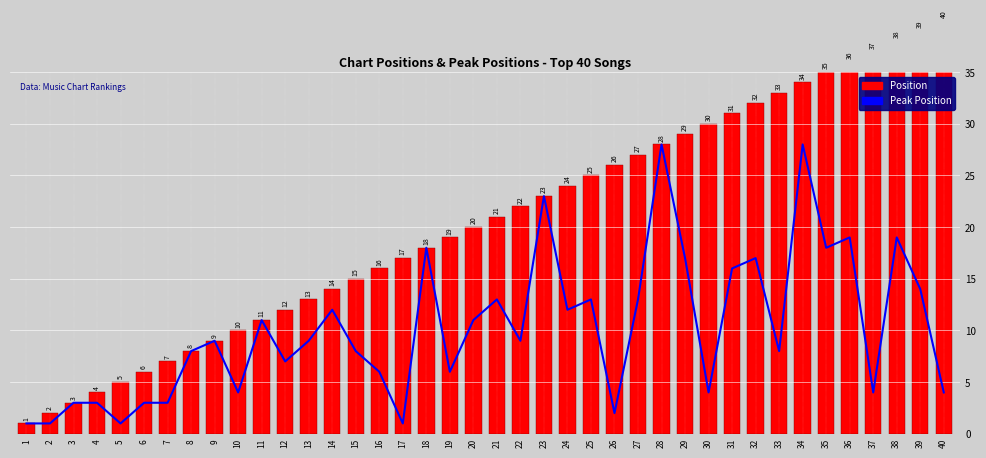

What is the difference between the second highest and second lowest values in the Peak Position series?

27